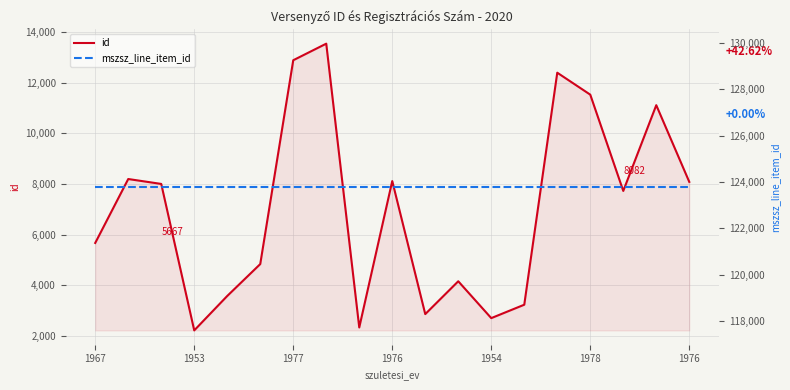

The value of mszsz_line_item_id at 1967 is 123783. True or false?

True